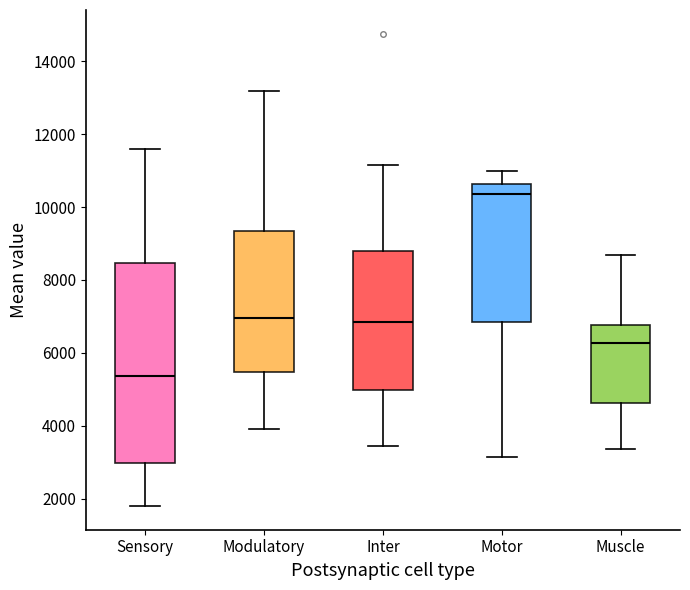

Comparing the boxes themselves (not the whiskers), which one is the tallest?

Sensory